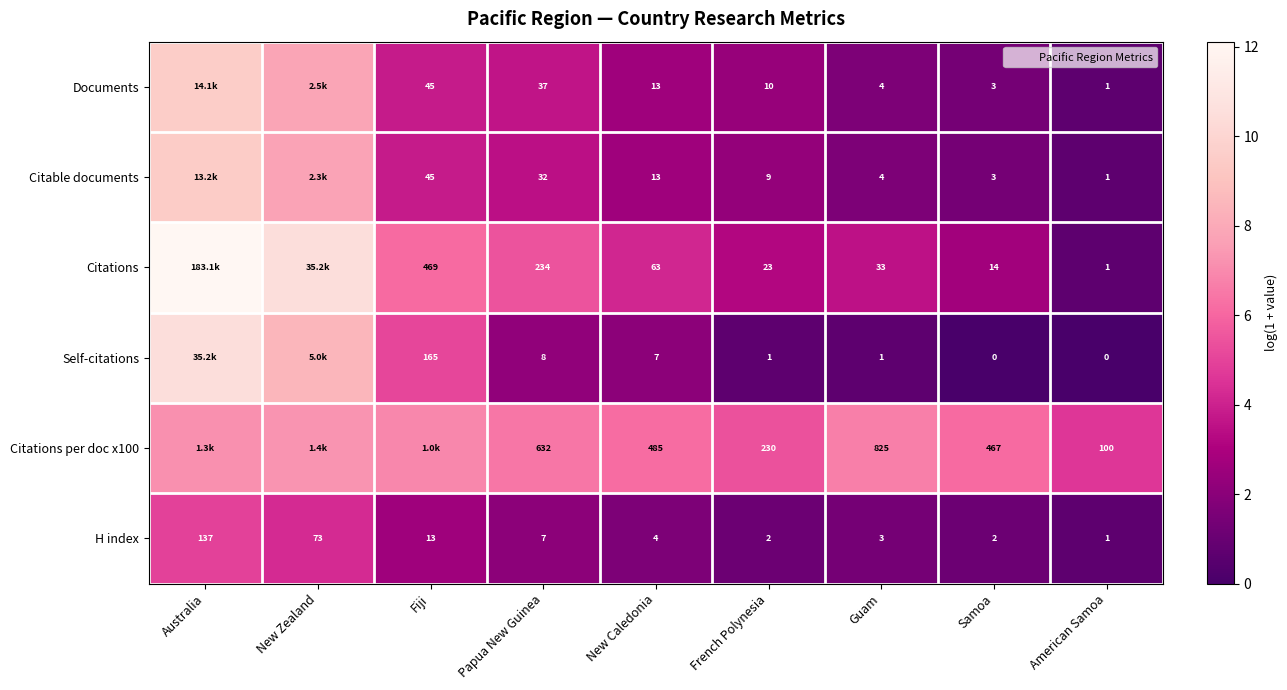

How many positive values does the Self-citations series have?

7